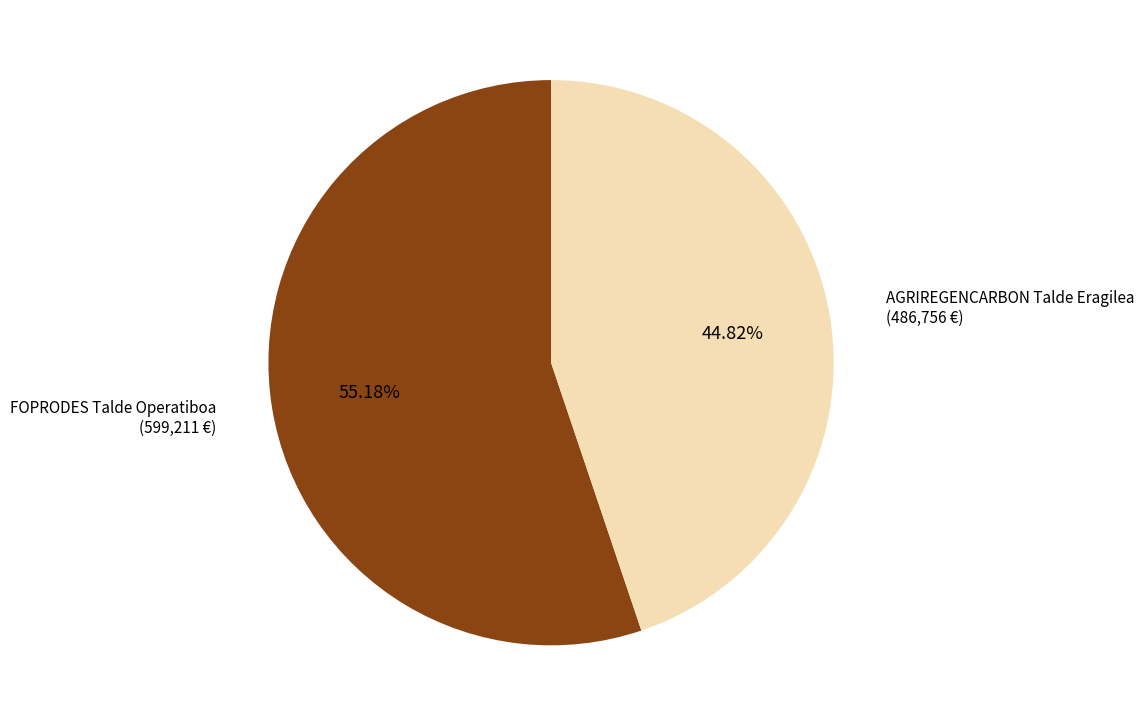

Is there a majority slice in this chart?

Yes